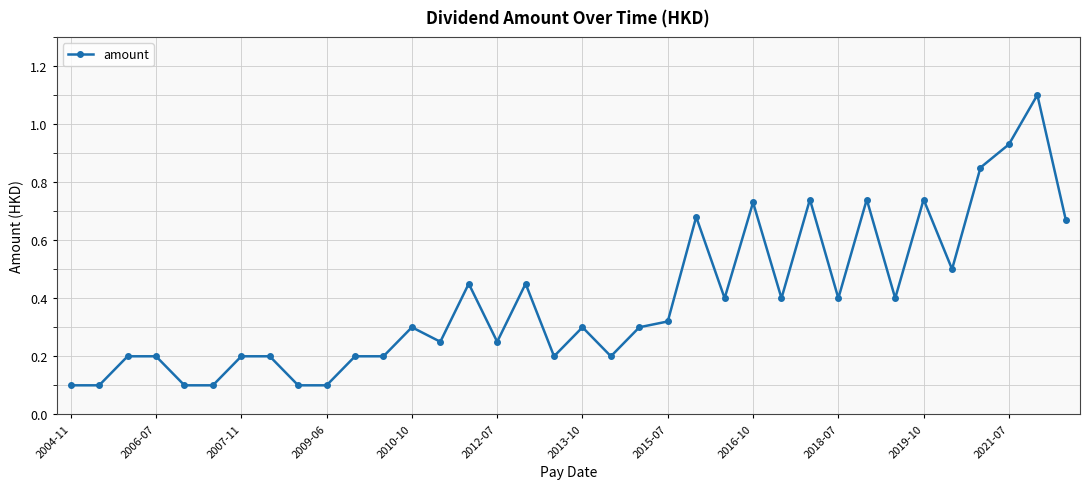

What is the difference between the maximum and minimum values?

1.0